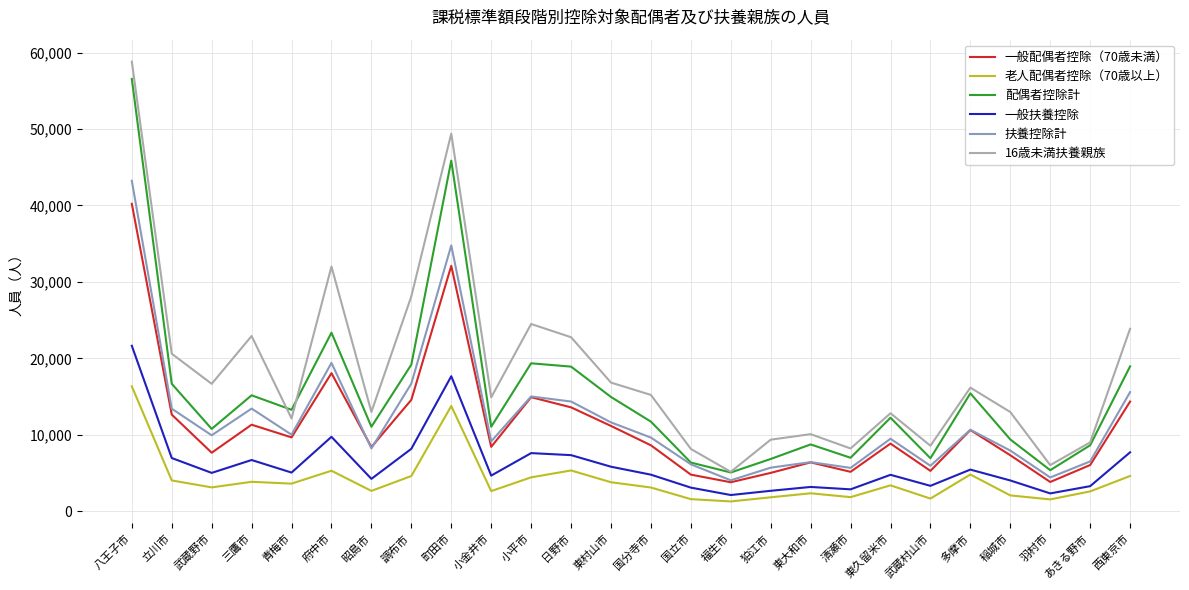

True or false: 一般配偶者控除（70歳未満） and 一般扶養控除 cross at least once.

False